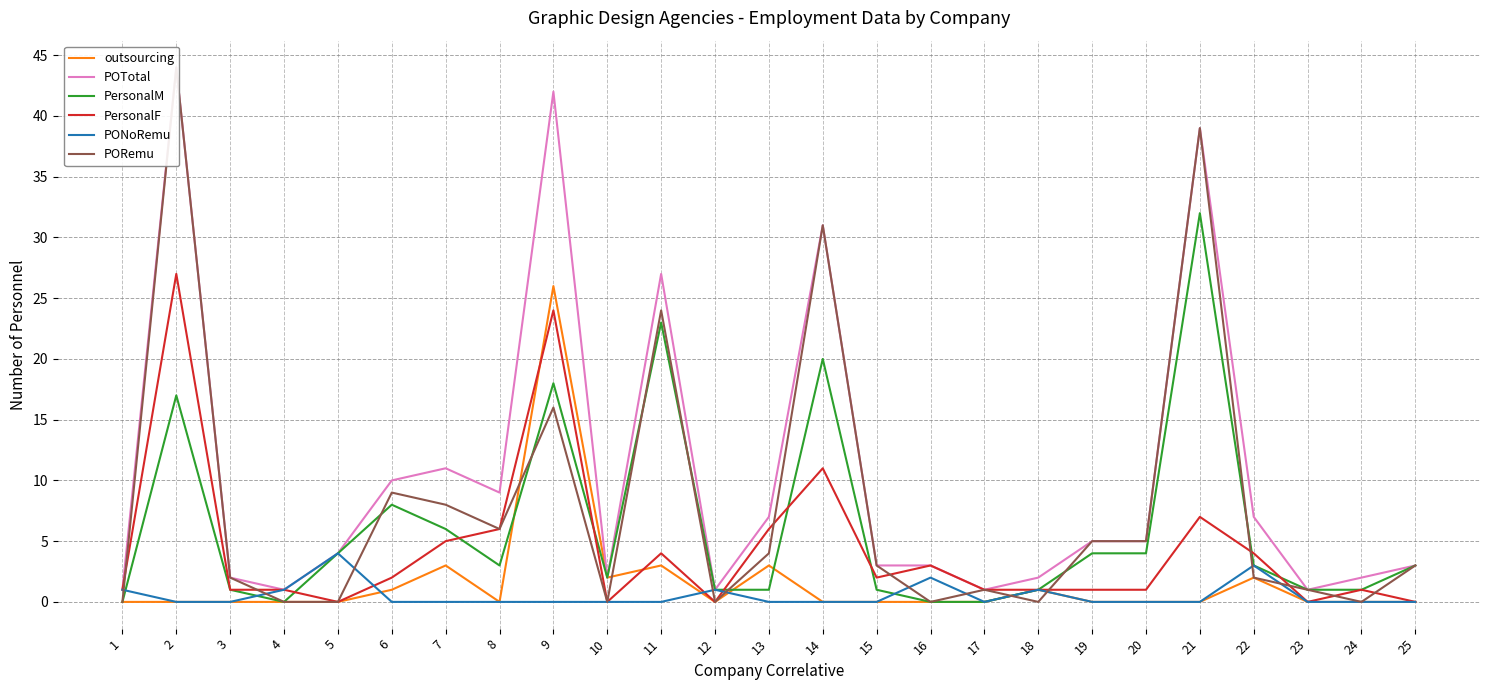

The PersonalM series shows 1 at 24. True or false?

True